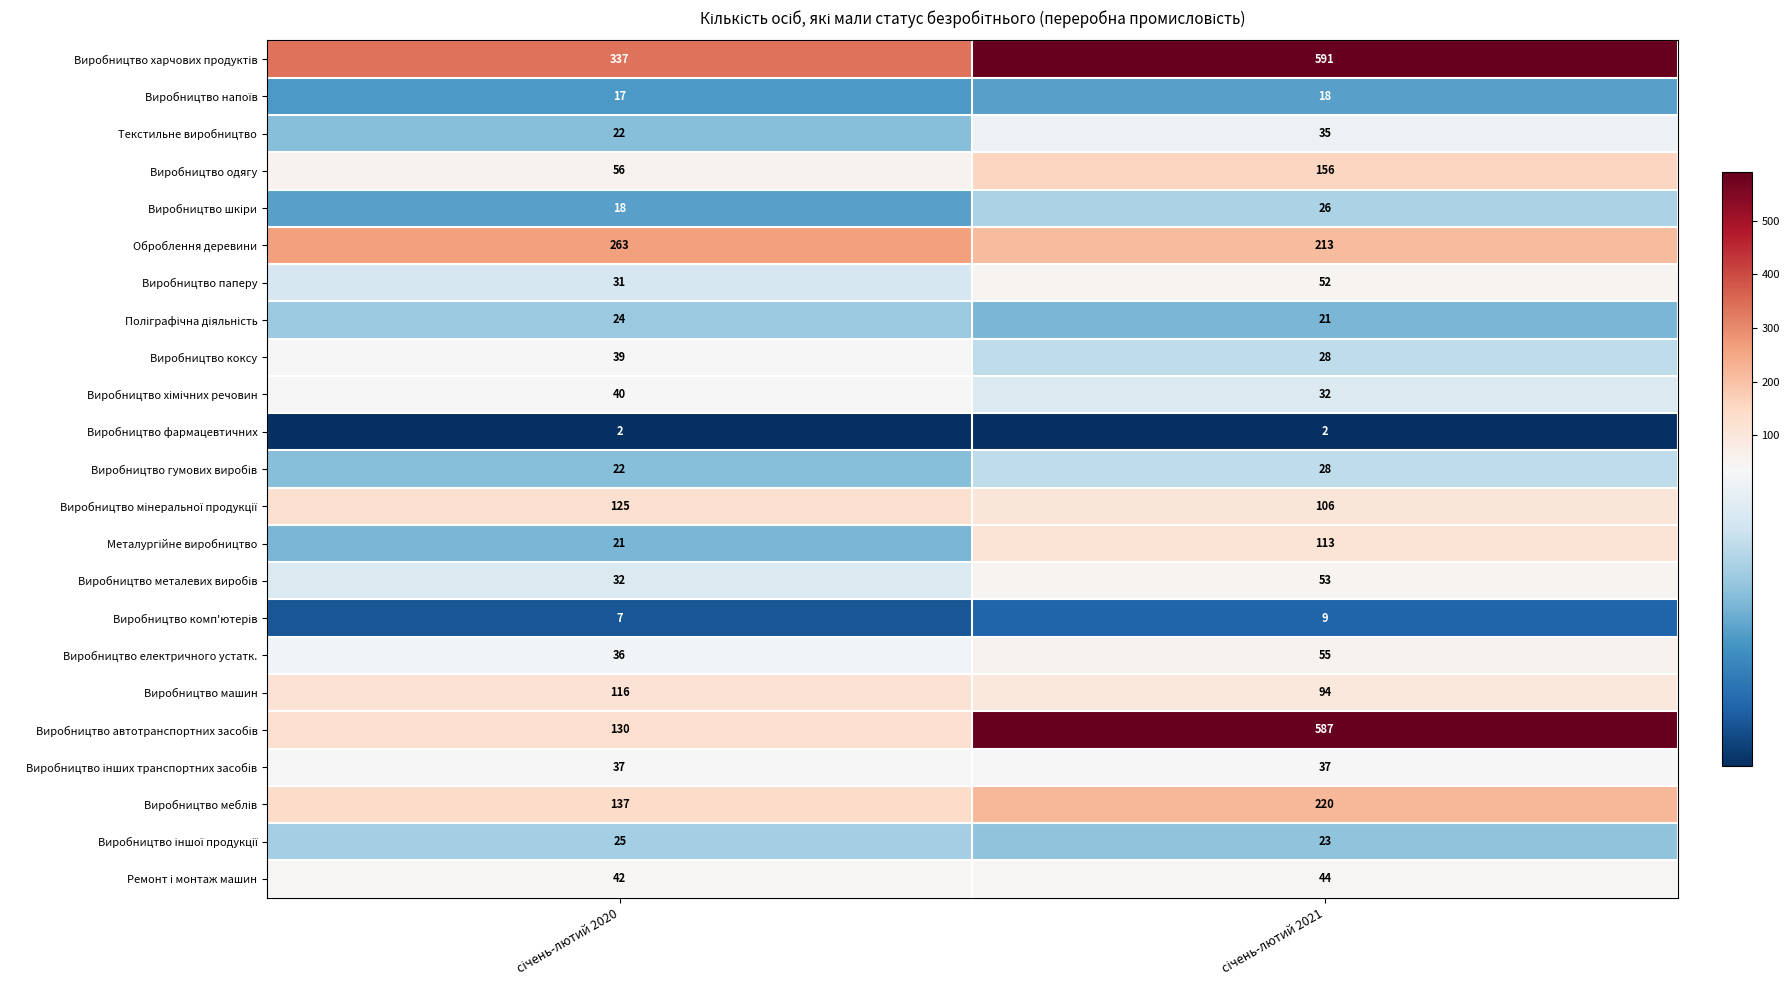

What is the difference between the maximum and minimum values in the Виробництво машин series?

22